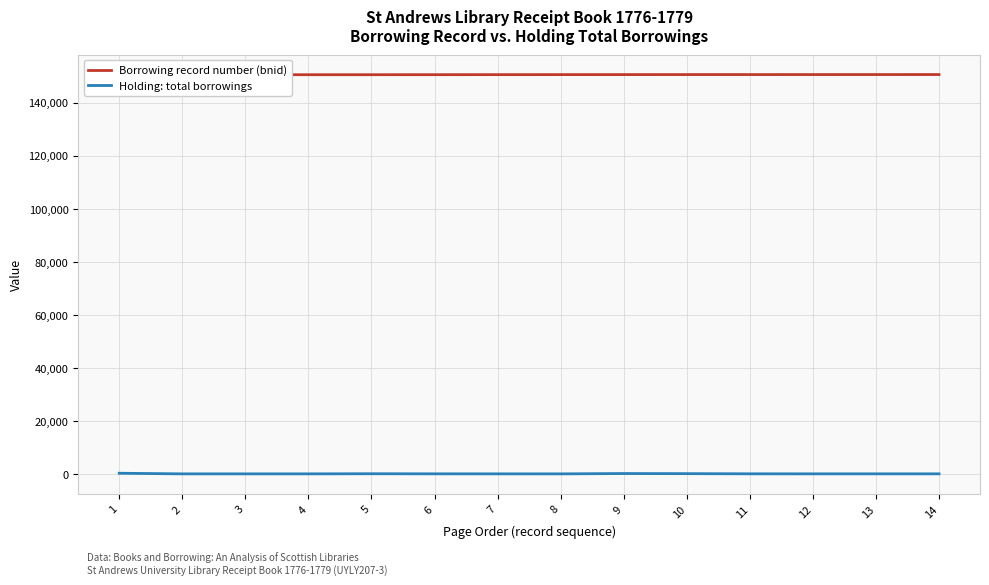

The Borrowing record number (bnid) series shows 46647 at 2. True or false?

False